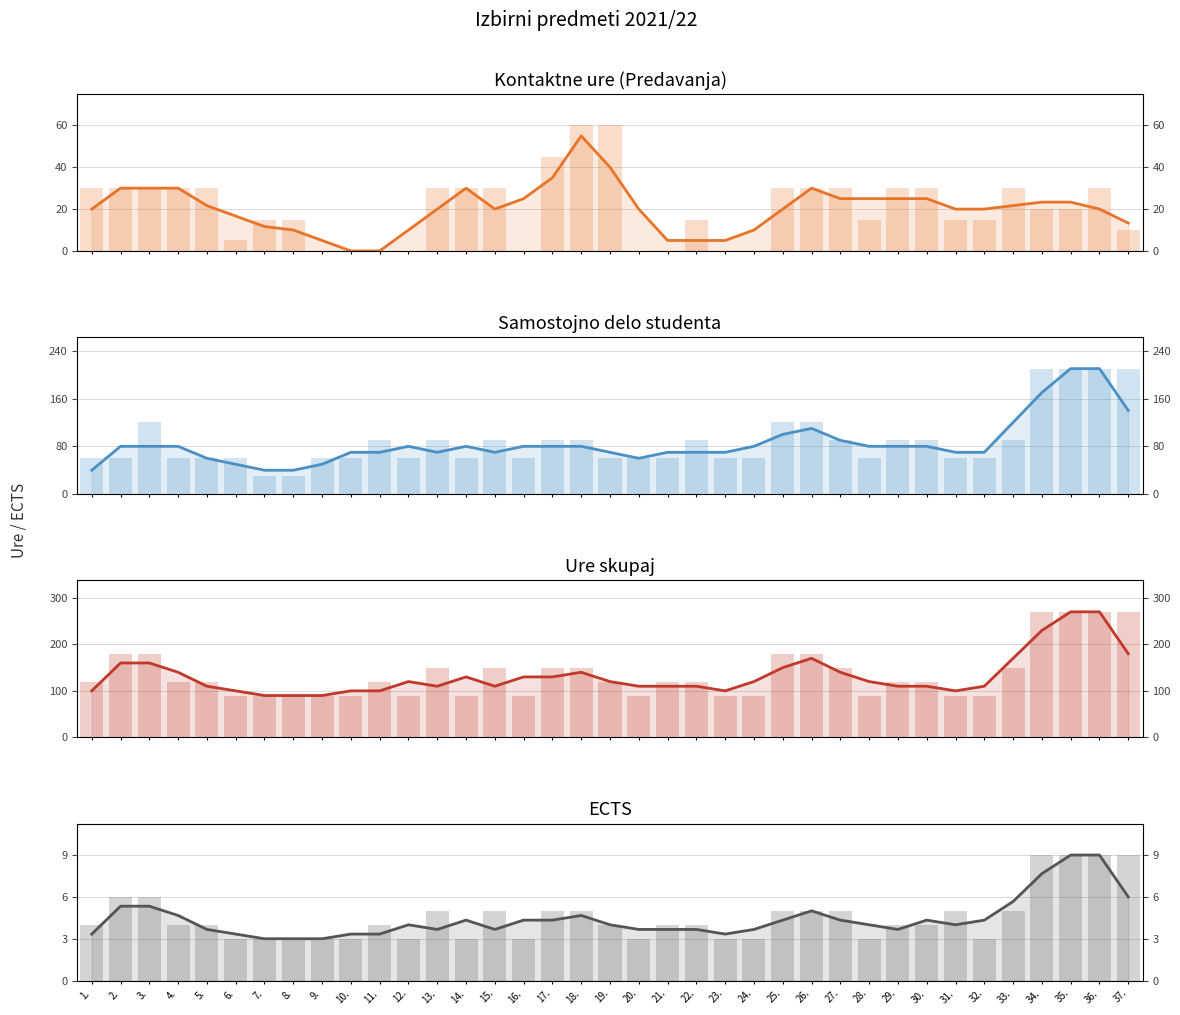

What is the sum of the Ure skupaj values at 36. and 7.?

360